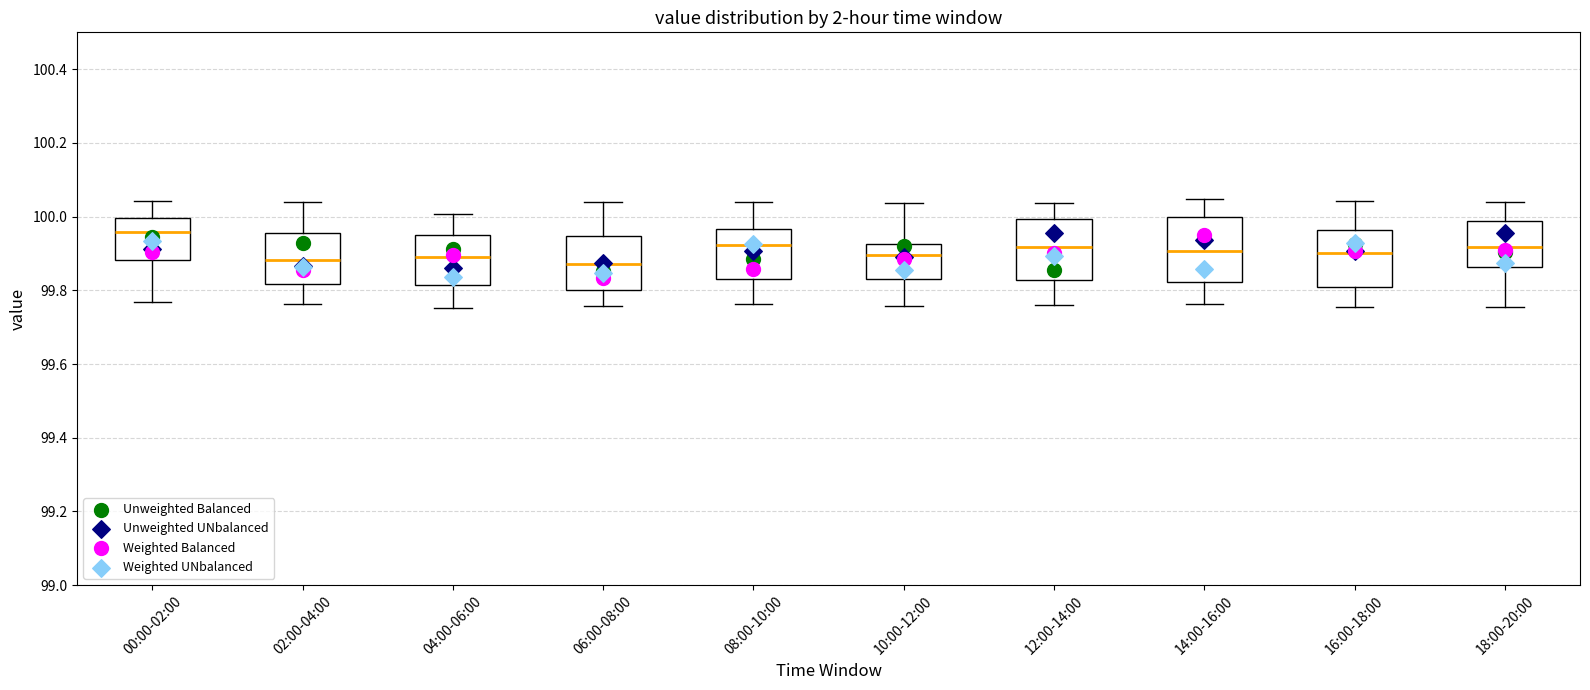

Reading left to right, read every box against the y-axis: the position of its median line, the range the box covers, and the ends of its whiskers. The values are not printed on the chart, so give them approximately, as read against the axis.

00:00-02:00: median 99.96, box 99.88 to 100.00, whiskers 99.76 to 100.04
02:00-04:00: median 99.88, box 99.82 to 99.96, whiskers 99.76 to 100.04
04:00-06:00: median 99.90, box 99.82 to 99.94, whiskers 99.76 to 100.00
06:00-08:00: median 99.88, box 99.80 to 99.94, whiskers 99.76 to 100.04
08:00-10:00: median 99.92, box 99.84 to 99.96, whiskers 99.76 to 100.04
10:00-12:00: median 99.90, box 99.84 to 99.92, whiskers 99.76 to 100.04
12:00-14:00: median 99.92, box 99.82 to 100.00, whiskers 99.76 to 100.04
14:00-16:00: median 99.90, box 99.82 to 100.00, whiskers 99.76 to 100.04
16:00-18:00: median 99.90, box 99.80 to 99.96, whiskers 99.76 to 100.04
18:00-20:00: median 99.92, box 99.86 to 99.98, whiskers 99.76 to 100.04